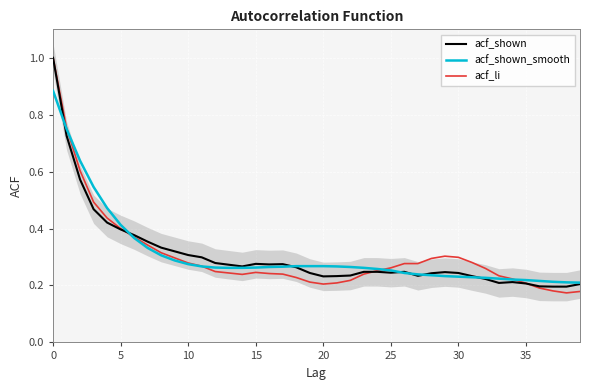

What value does the acf_li series have at 11?

0.3